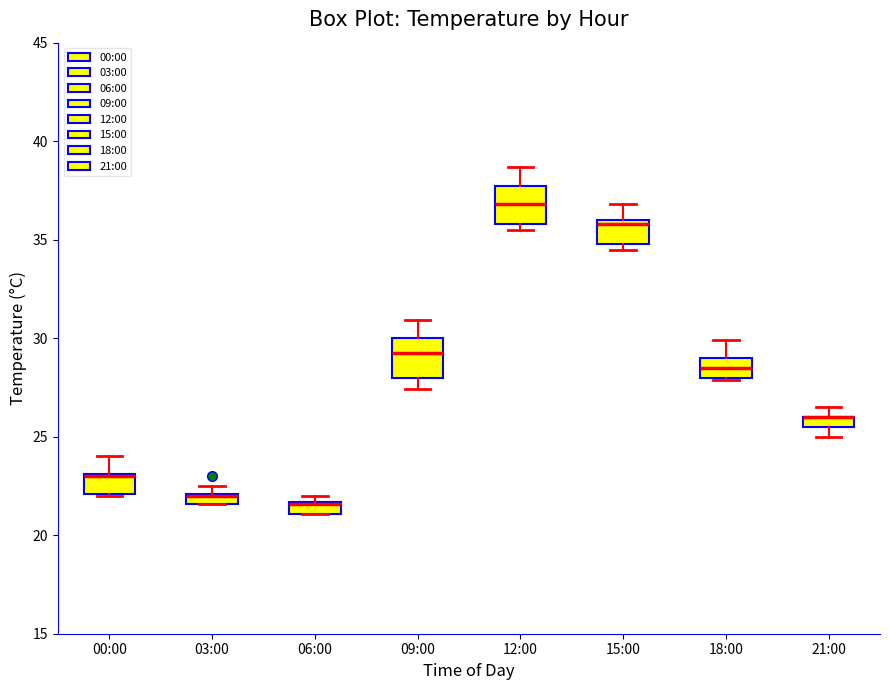

Where is the upper edge of the box for 15:00 on the y-axis? The values are not printed on the chart, so give them approximately, as read against the axis.

36.0